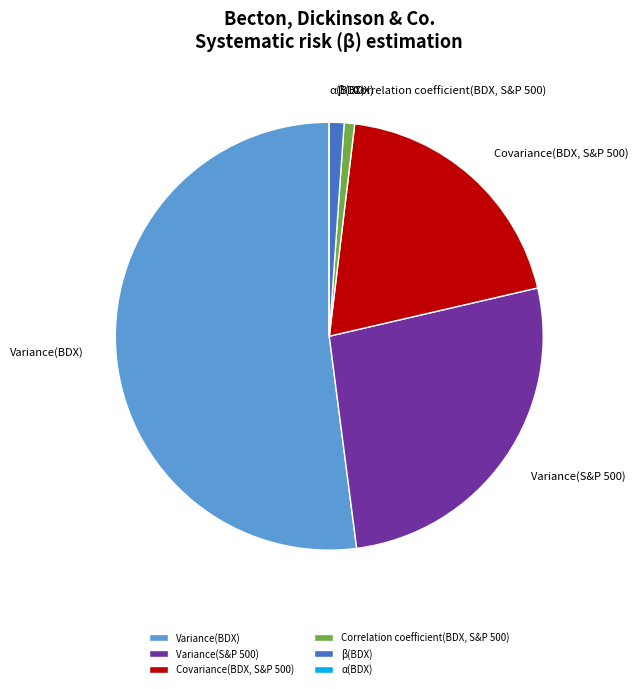

Combined, do Variance(BDX) and β(BDX) account for over 50%?

Yes